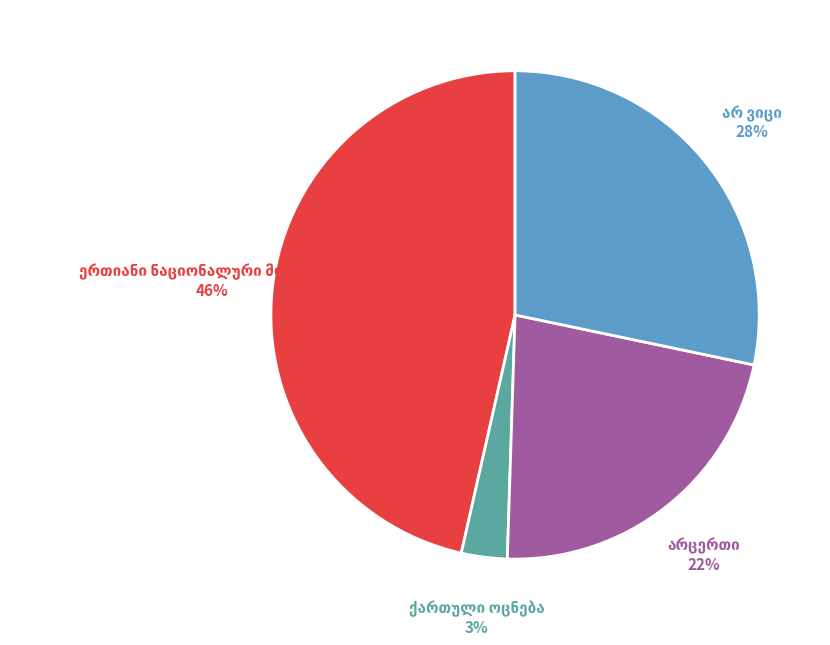

Is there any slice that represents more than half of the pie?

No